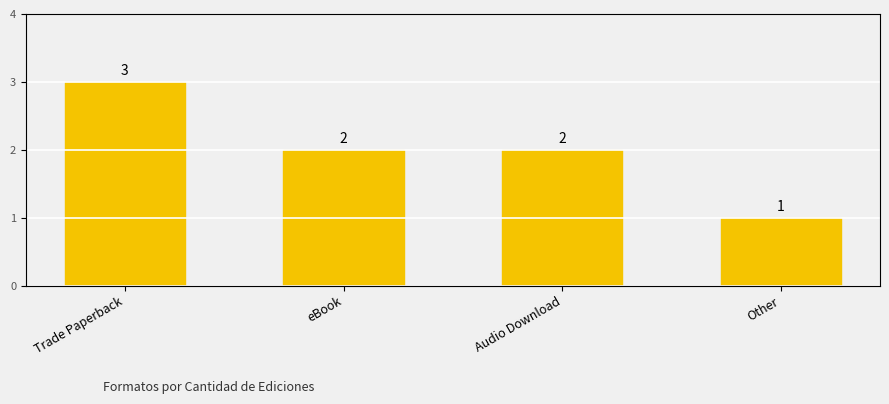

Where does the data first go above 2?

Trade Paperback